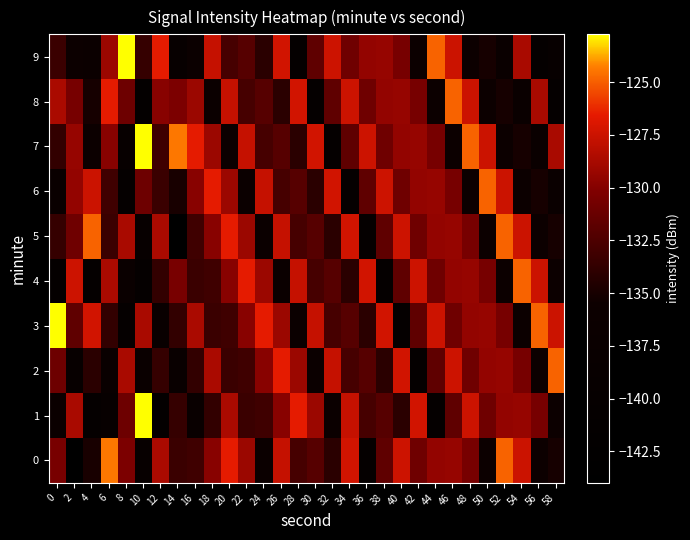

Between 18 and 30, which is larger?

18